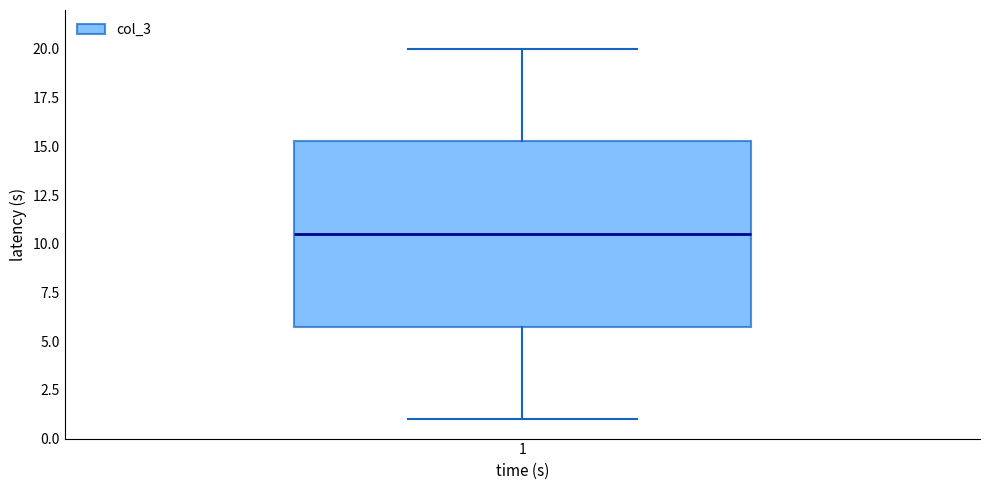

Transcribe this box plot: give where the median line is, the range the box spans, and where the two whiskers end, as read against the y-axis. The values are not printed on the chart, so give them approximately, as read against the axis.

median 10.5, box 6.0 to 15.5, whiskers 1.0 to 20.0